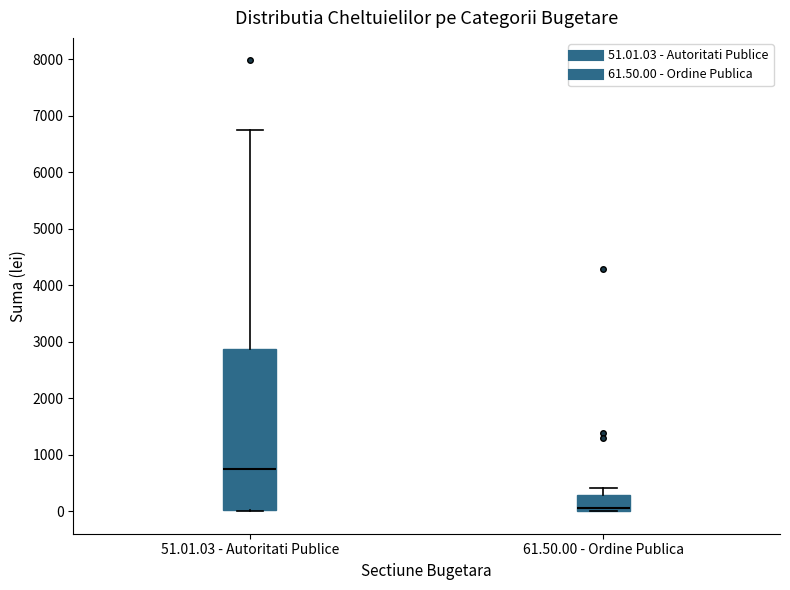

Reading left to right, transcribe this box plot: for each box, give where its median line is, the range the box spans, and where its two whiskers end, as read against the y-axis. The values are not printed on the chart, so give them approximately, as read against the axis.

51.01.03 - Autoritati Publice: median 700, box 0 to 2900, whiskers 0 to 6800
61.50.00 - Ordine Publica: median 100, box 0 to 300, whiskers 0 to 400